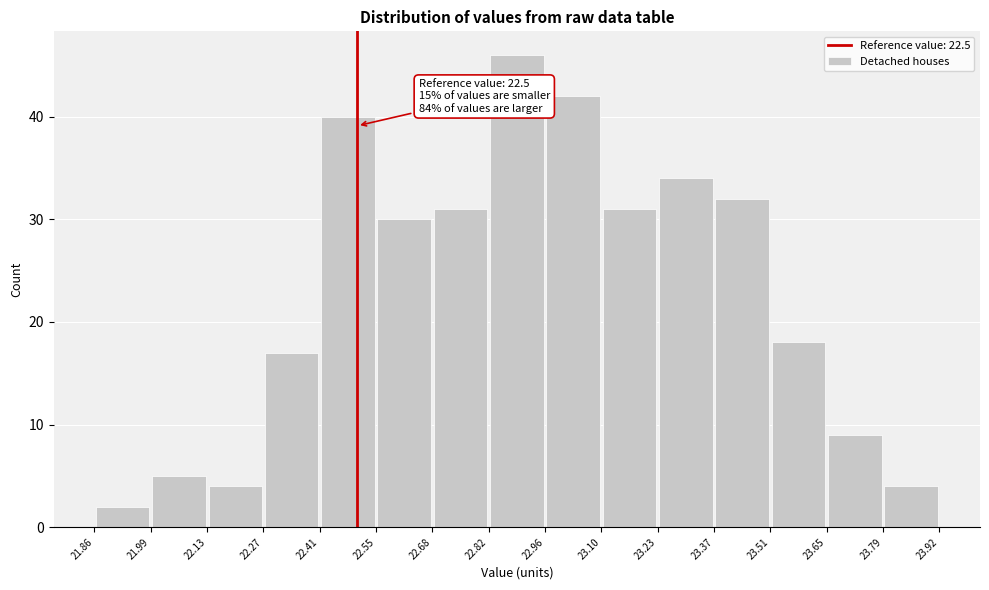

Over which range of the x-axis is the bar tallest?

22.82 to 22.96